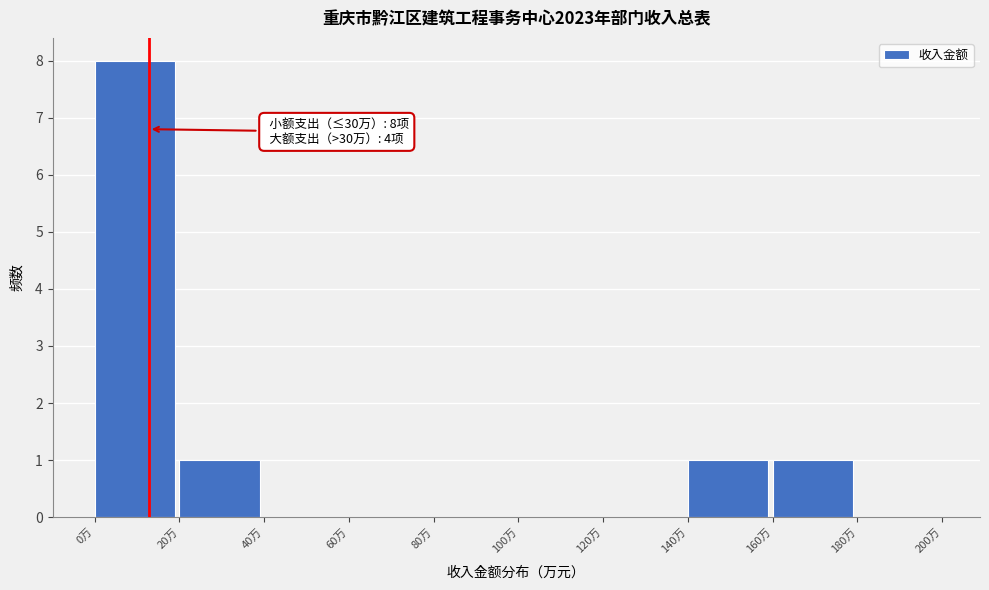

Which range on the x-axis has the tallest bar?

0 to 20